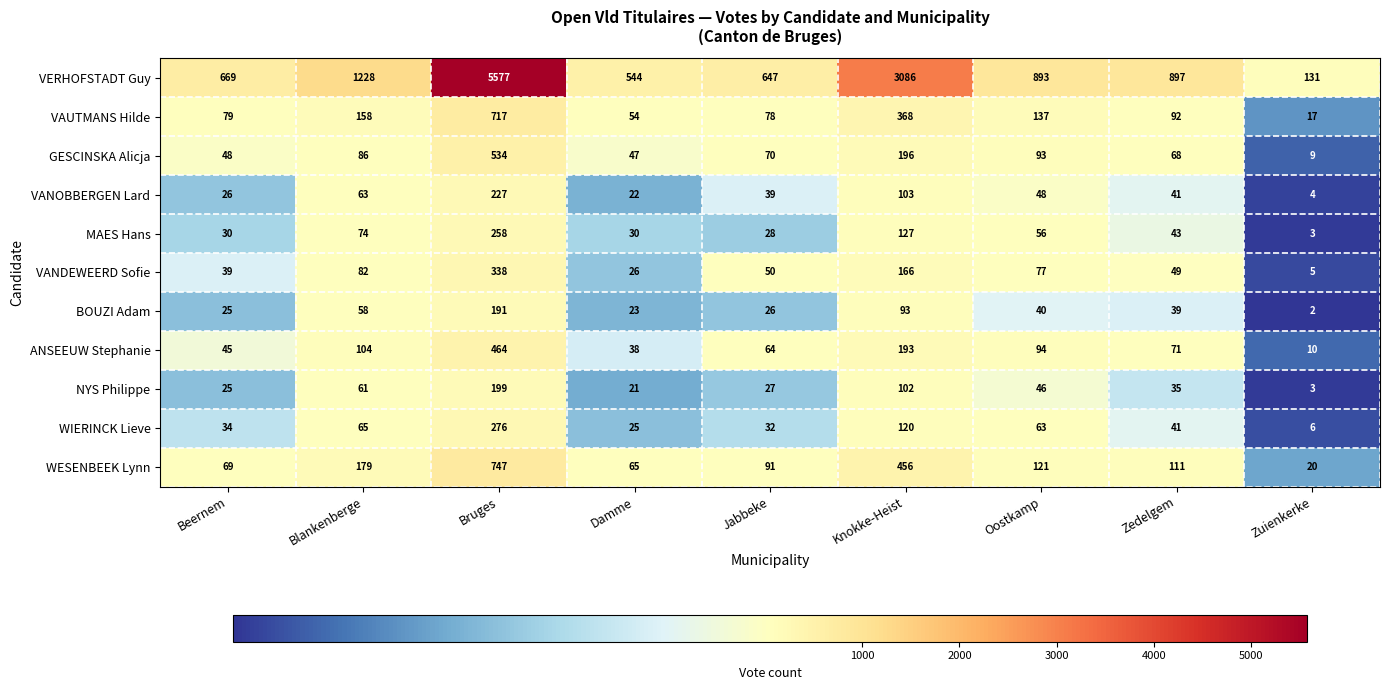

Where is ANSEEUW Stephanie nearest to the value 237?

Knokke-Heist